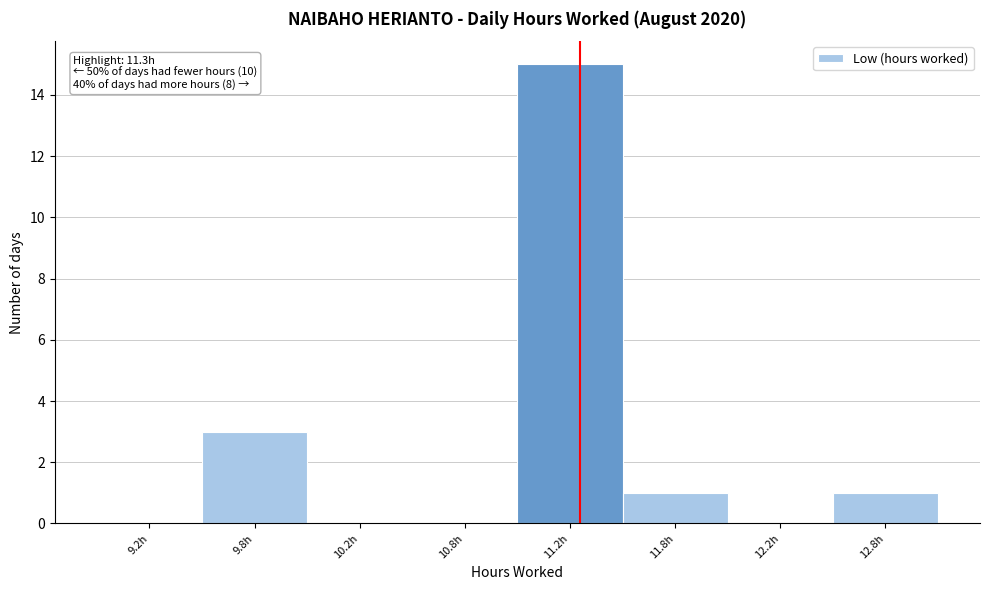

Reading right to left, what are all the values shown in this chart?

12.8h=1	12.2h=0	11.8h=1	11.2h=15	10.8h=0	10.2h=0	9.8h=3	9.2h=0